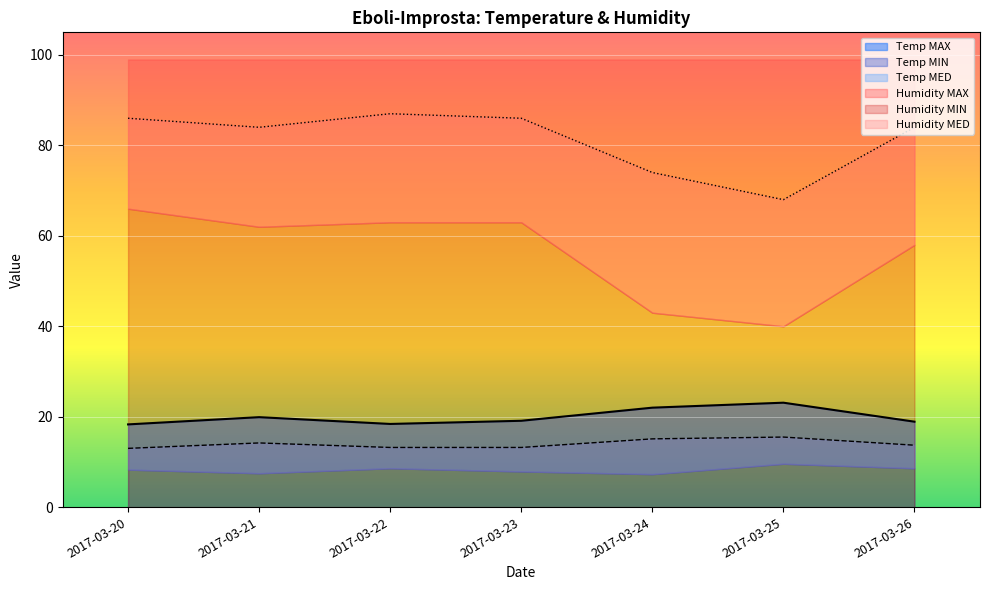

Is it true that Temp MED equals 22.9 at 2017-03-23?

False